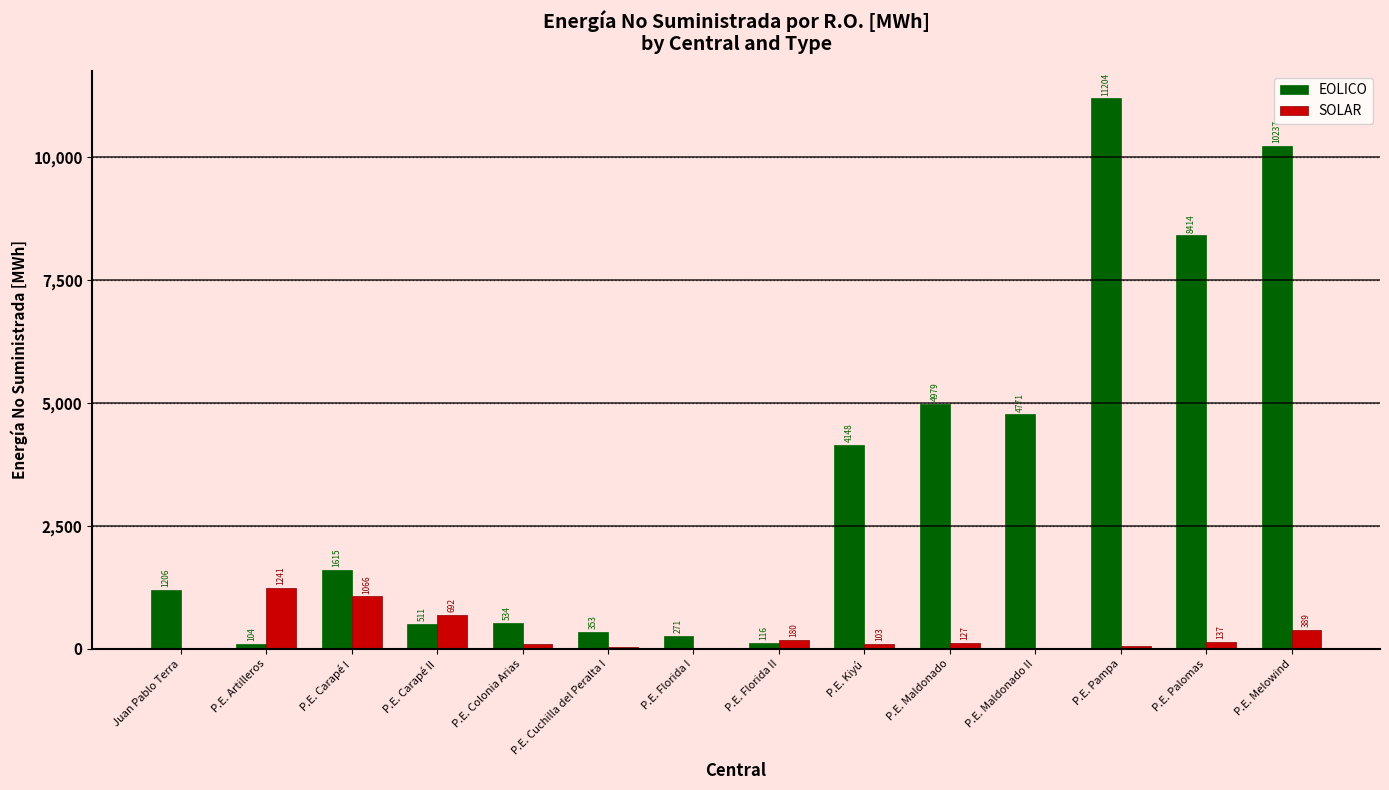

What is the total value across all series at P.E. Maldonado II?

4770.6